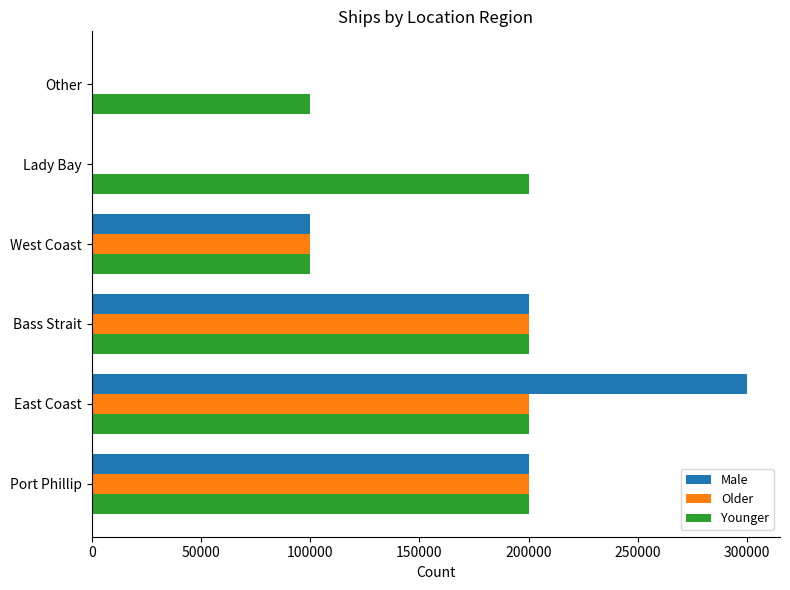

The Younger series shows 78509 at East Coast. True or false?

False